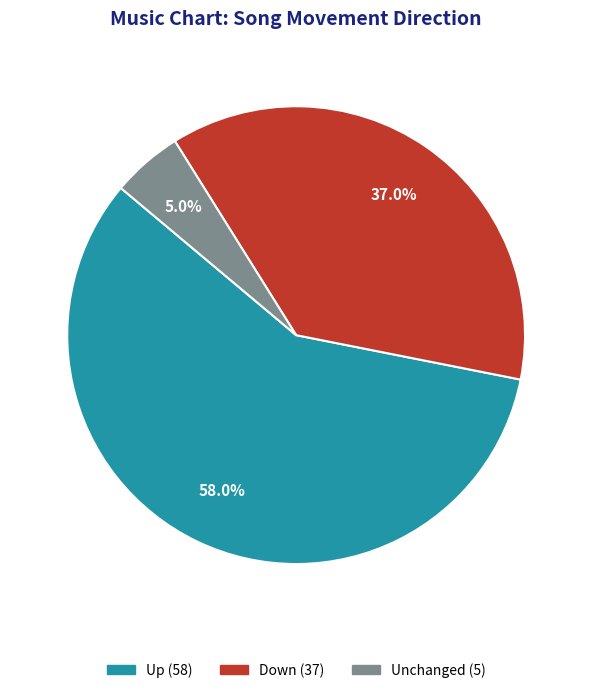

Does any single category account for the majority?

Yes